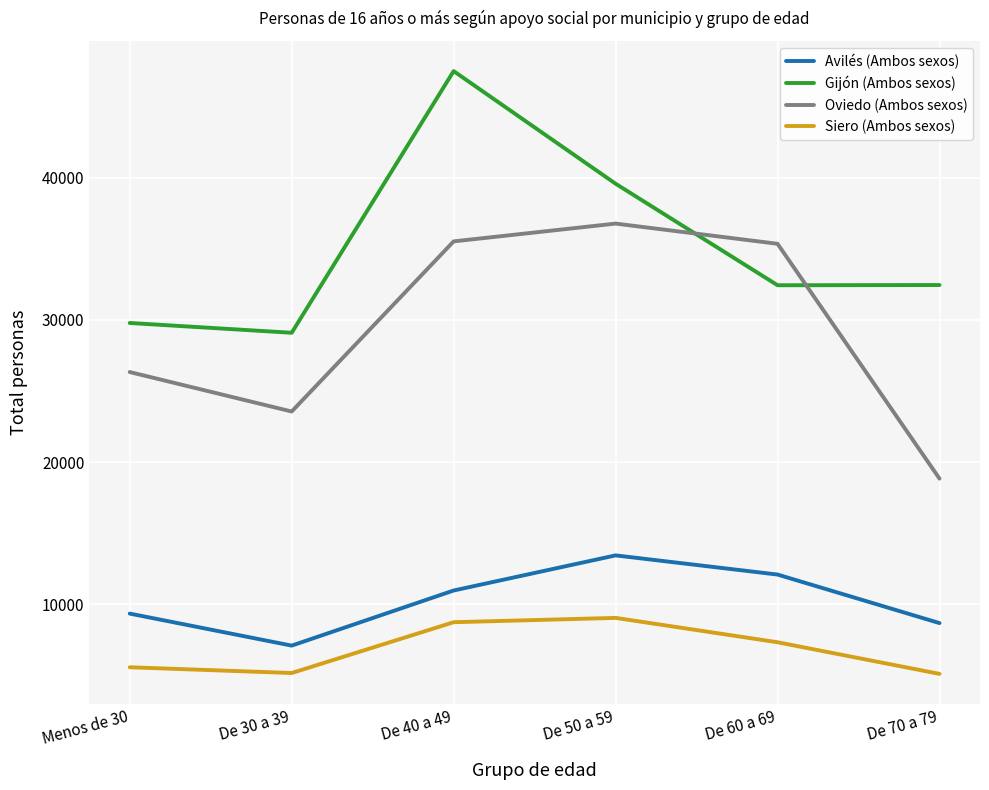

At which category does Avilés (Ambos sexos) reach its first local valley?

De 30 a 39